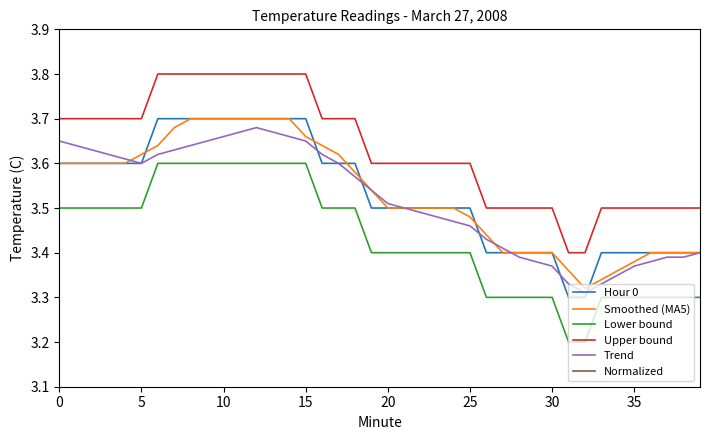

True or false: Hour 0 has more than 0 interior local peaks.

False